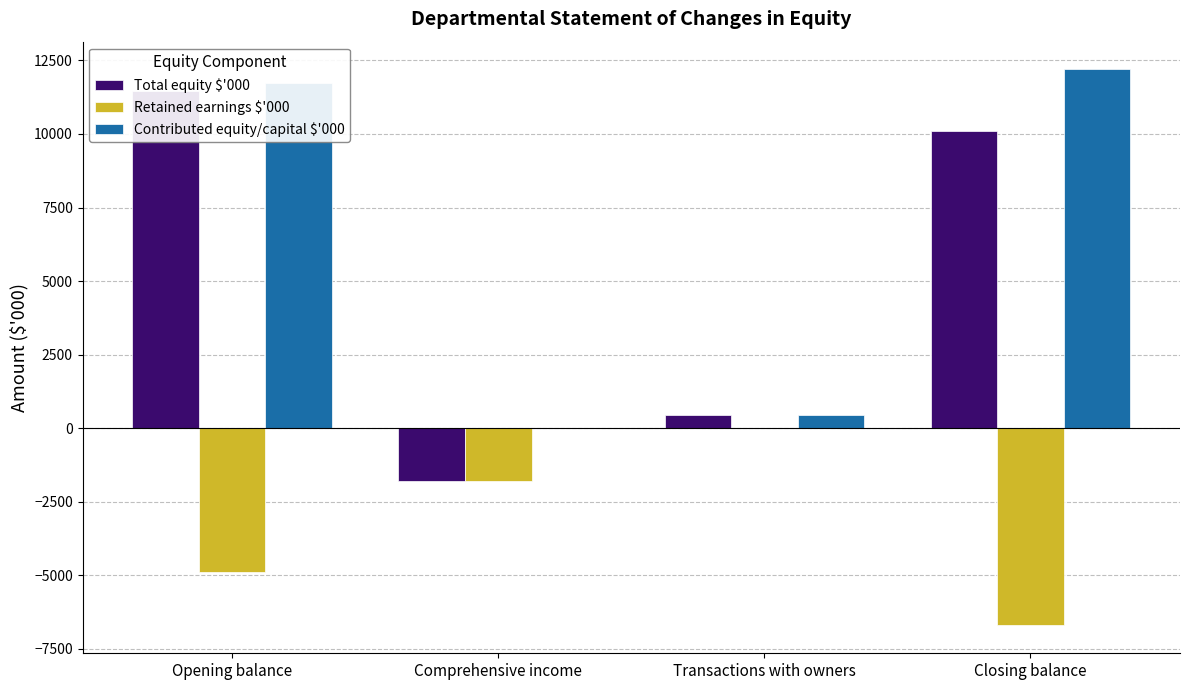

How many values in the Contributed equity/capital $'000 series exceed 11735?

1